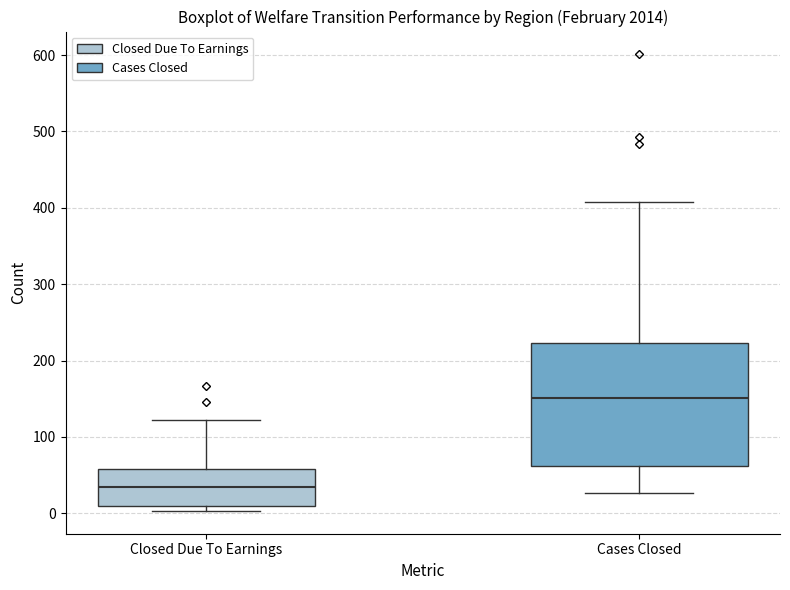

Which box's median line is the highest?

Cases Closed